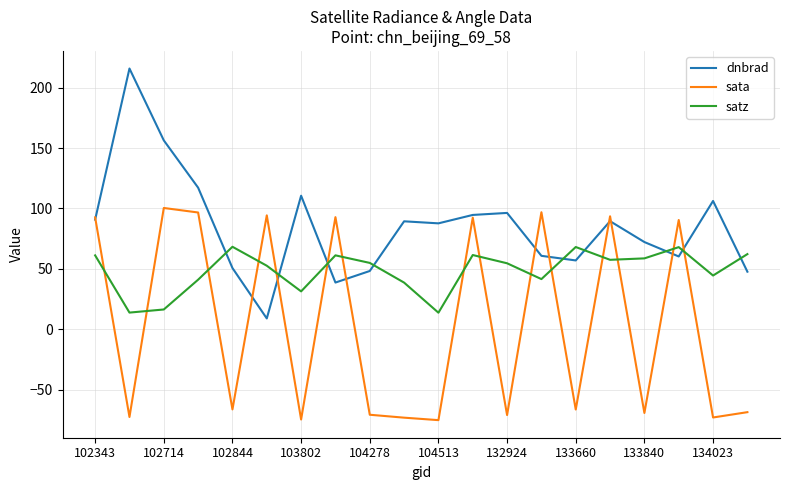

List the series in order of their peak value, lowest first.

satz, sata, dnbrad